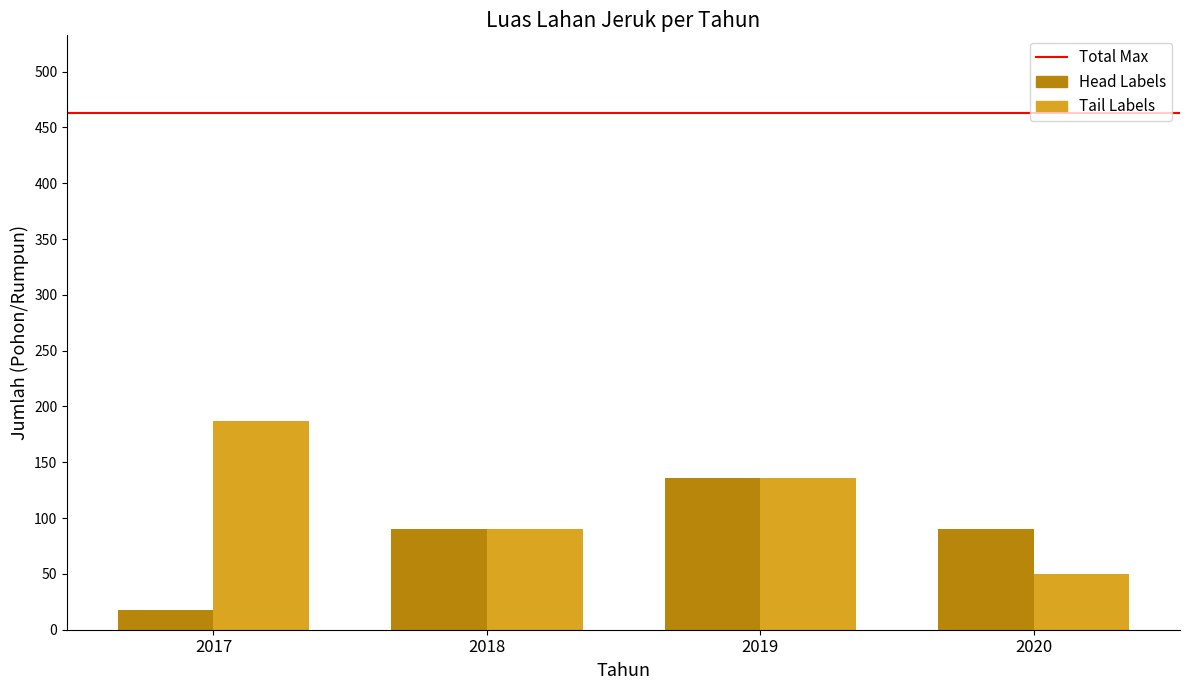

Which series has the largest range (max minus min)?

Tail Labels